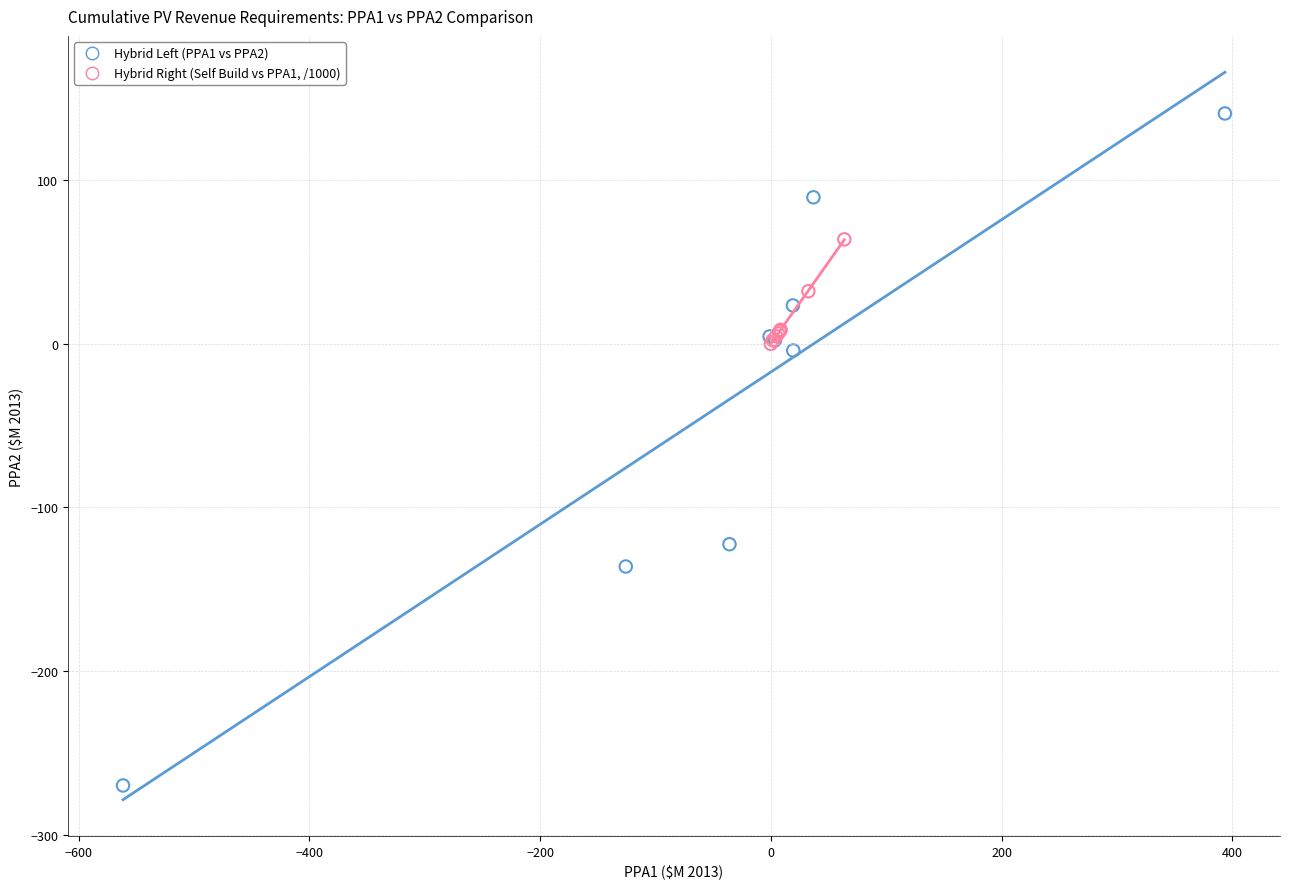

Which series reaches the minimum Y coordinate?

Hybrid Left (PPA1 vs PPA2)